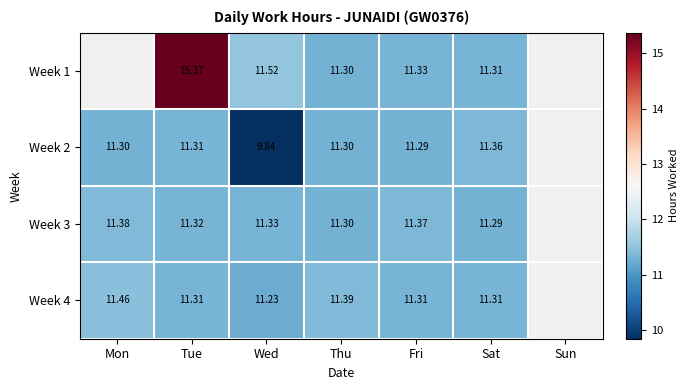

Count the Week 4 values in the range 11 to 12.

6